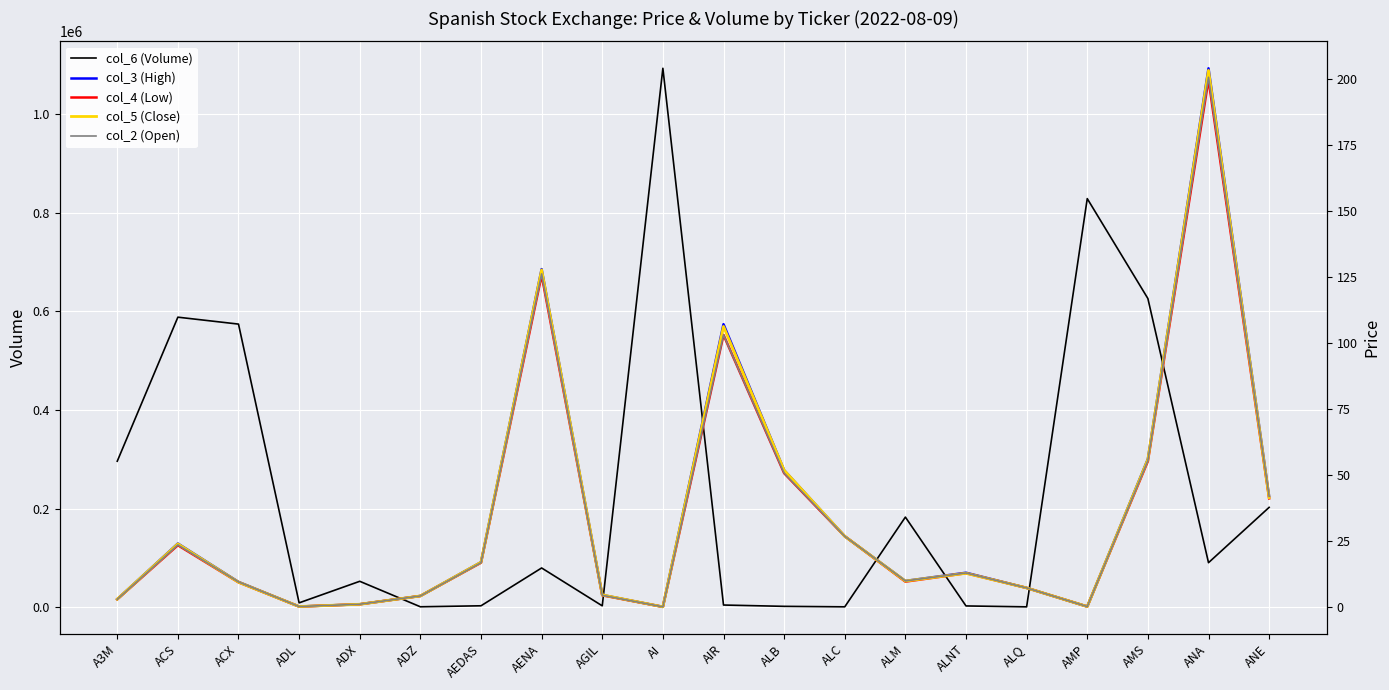

At how many categories does at least one series exceed 751072?

2